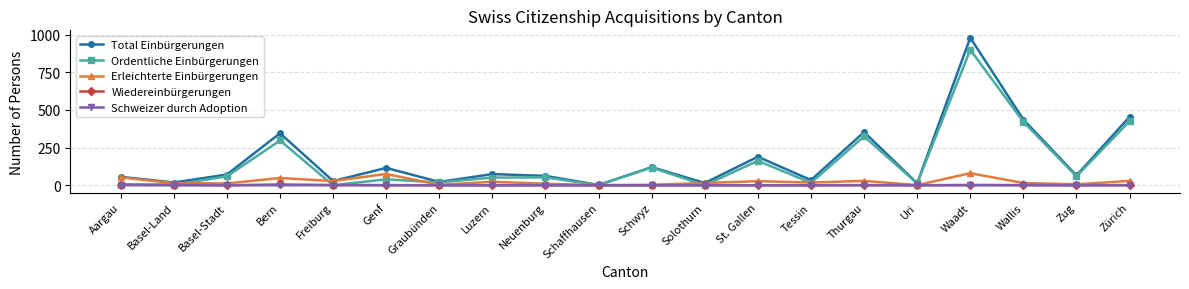

What are all the series names shown in the legend?

Total Einbürgerungen, Ordentliche Einbürgerungen, Erleichterte Einbürgerungen, Wiedereinbürgerungen, Schweizer durch Adoption